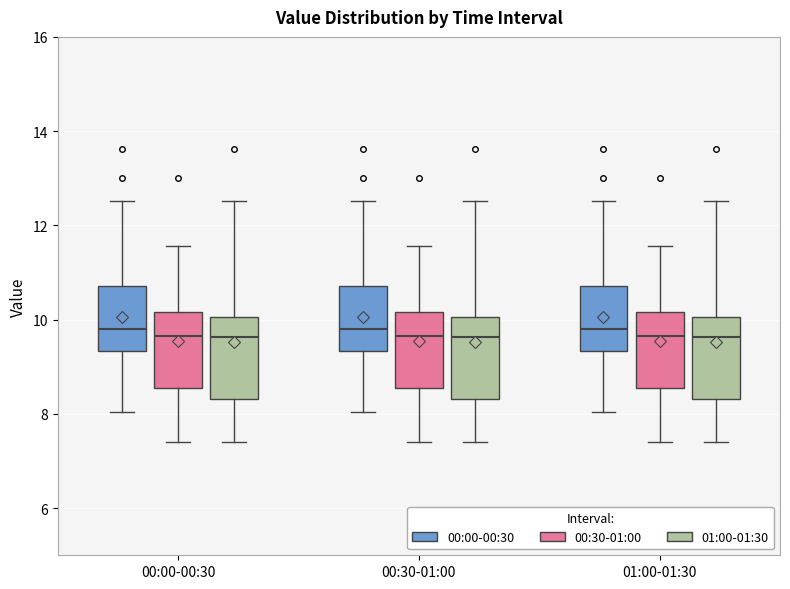

Reading left to right, read every box against the y-axis: the position of its median line, the range the box covers, and the ends of its whiskers. The values are not printed on the chart, so give them approximately, as read against the axis.

00:00-00:30 (00:00-00:30): median 9.8, box 9.4 to 10.8, whiskers 8.0 to 12.6
00:00-00:30 (00:30-01:00): median 9.6, box 8.6 to 10.2, whiskers 7.4 to 11.6
00:00-00:30 (01:00-01:30): median 9.6, box 8.4 to 10.0, whiskers 7.4 to 12.6
00:30-01:00 (00:00-00:30): median 9.8, box 9.4 to 10.8, whiskers 8.0 to 12.6
00:30-01:00 (00:30-01:00): median 9.6, box 8.6 to 10.2, whiskers 7.4 to 11.6
00:30-01:00 (01:00-01:30): median 9.6, box 8.4 to 10.0, whiskers 7.4 to 12.6
01:00-01:30 (00:00-00:30): median 9.8, box 9.4 to 10.8, whiskers 8.0 to 12.6
01:00-01:30 (00:30-01:00): median 9.6, box 8.6 to 10.2, whiskers 7.4 to 11.6
01:00-01:30 (01:00-01:30): median 9.6, box 8.4 to 10.0, whiskers 7.4 to 12.6